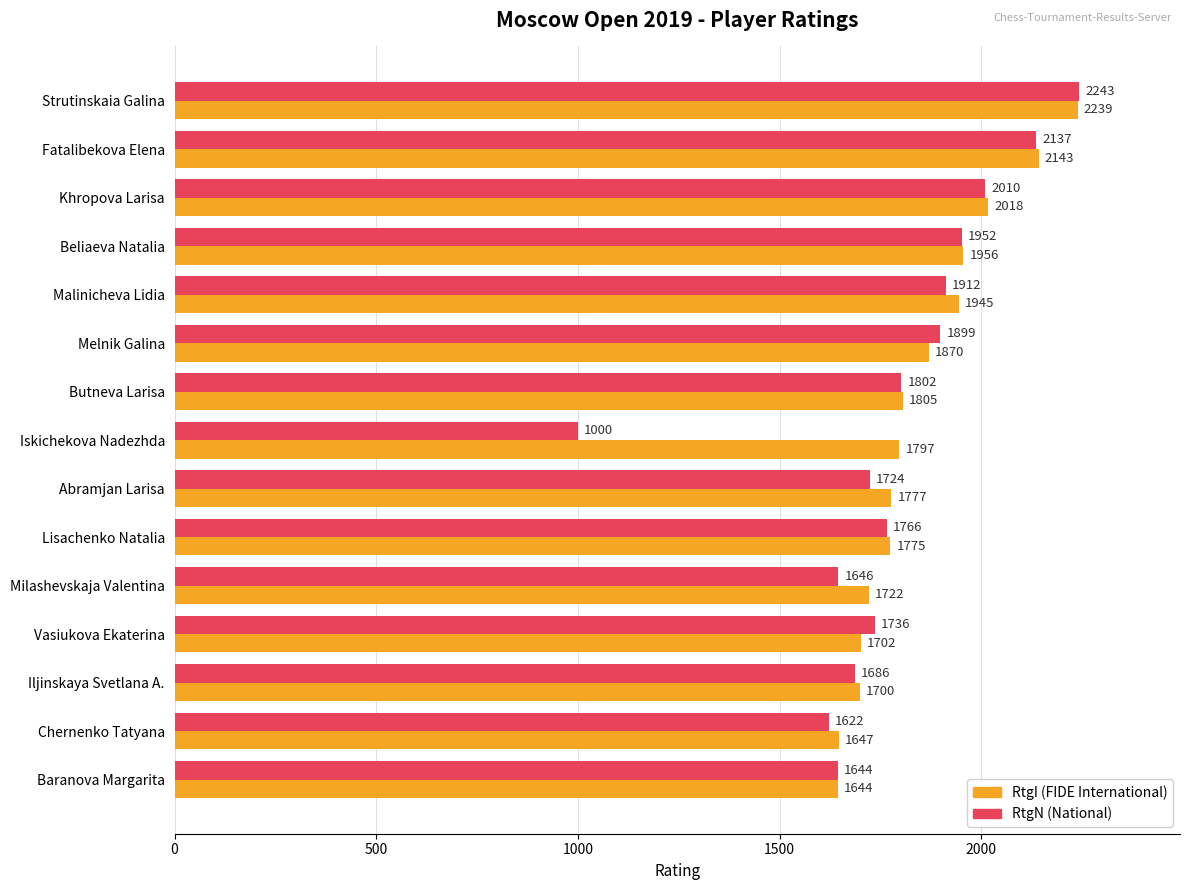

What is the spread (max minus min) of values at Butneva Larisa?

3